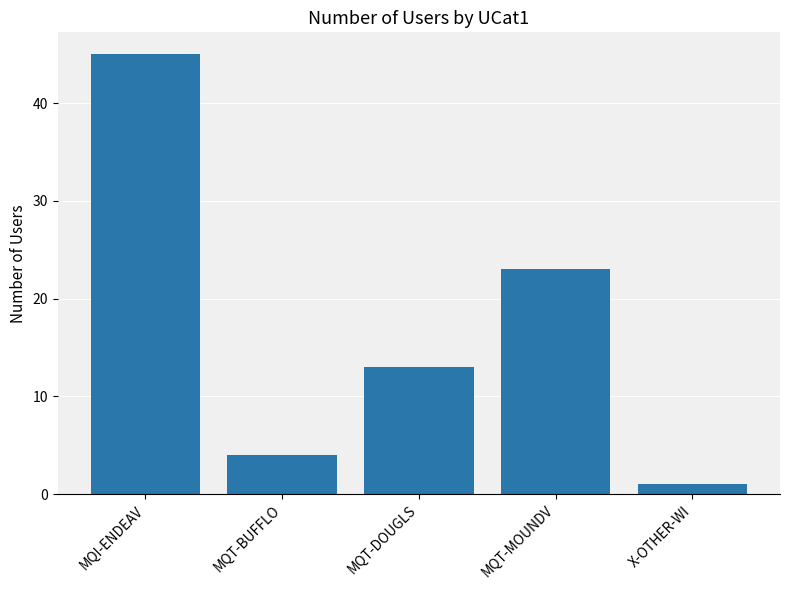

Where is the data nearest to the value 23?

MQT-MOUNDV